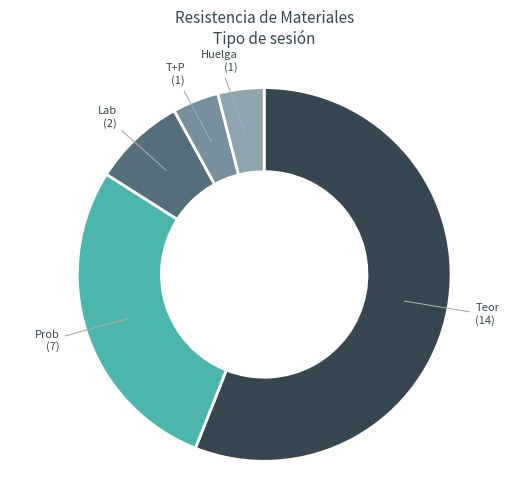

The Huelga slice represents 18% of the pie. True or false?

False